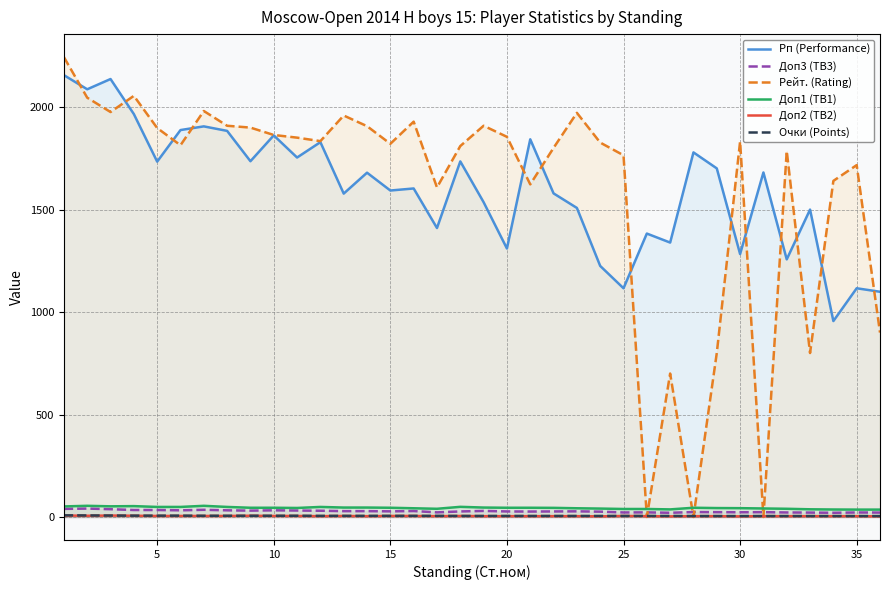

True or false: Доп3 (TB3) and Доп1 (TB1) intersect in this chart.

False